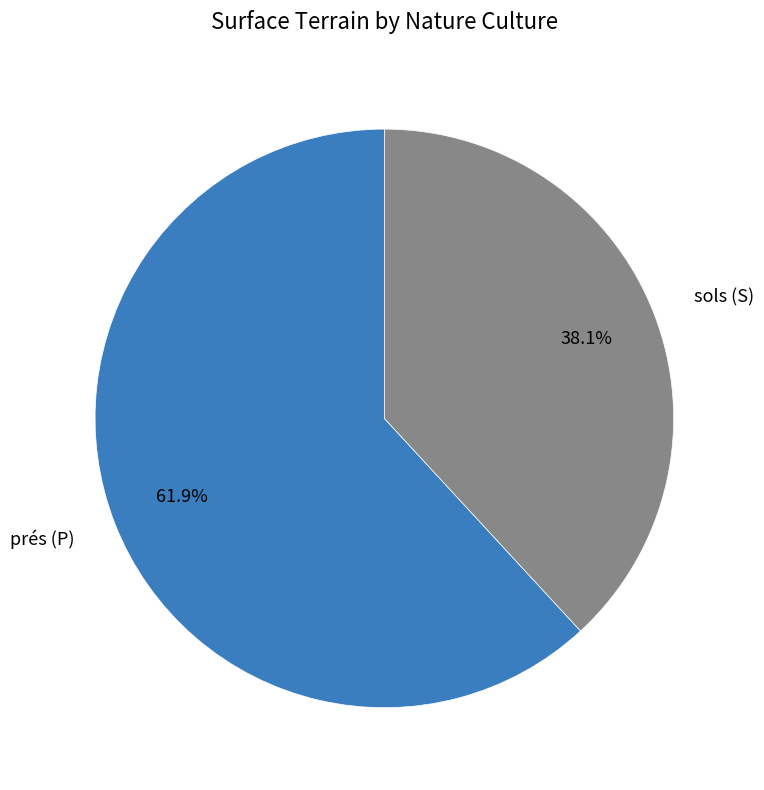

Between prés (P) and sols (S), which is larger?

prés (P)